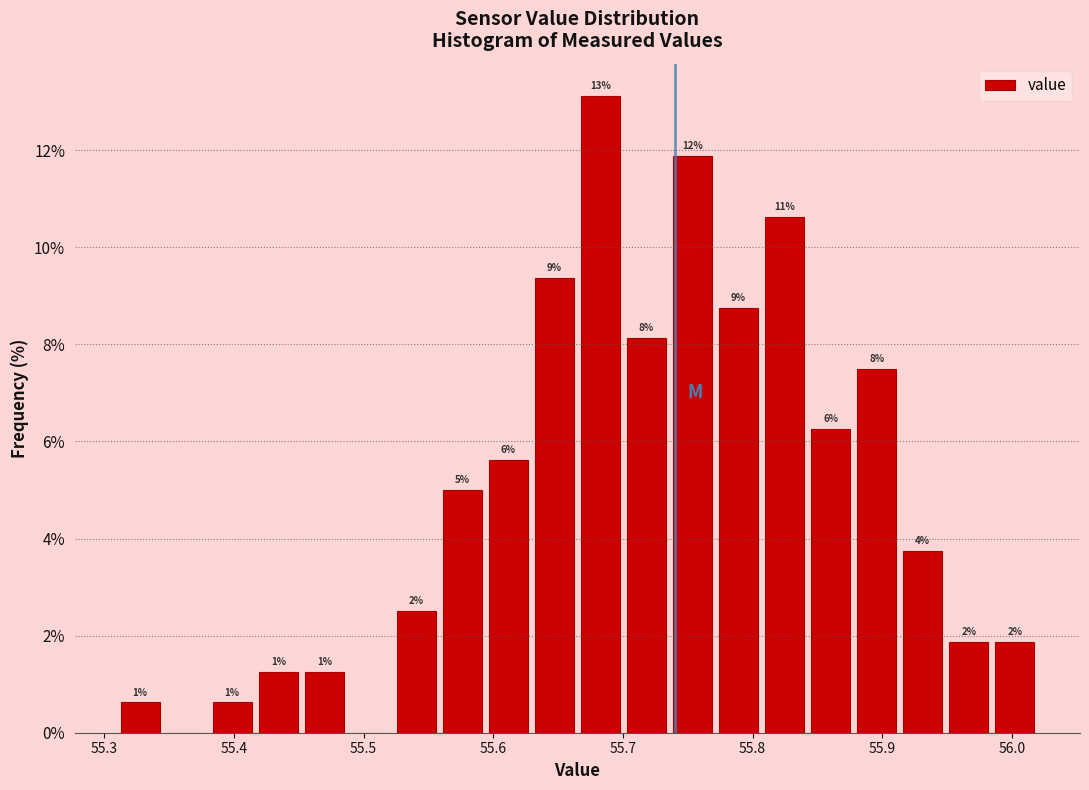

Read against the x-axis, roughly where is the centre of the tallest bar?

55.68